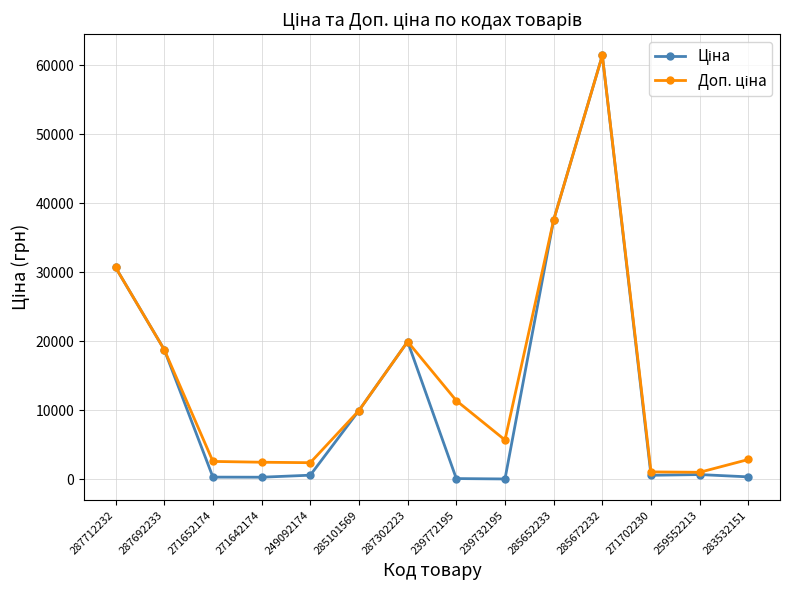

What is the total value across all series at 287692233?

37593.6